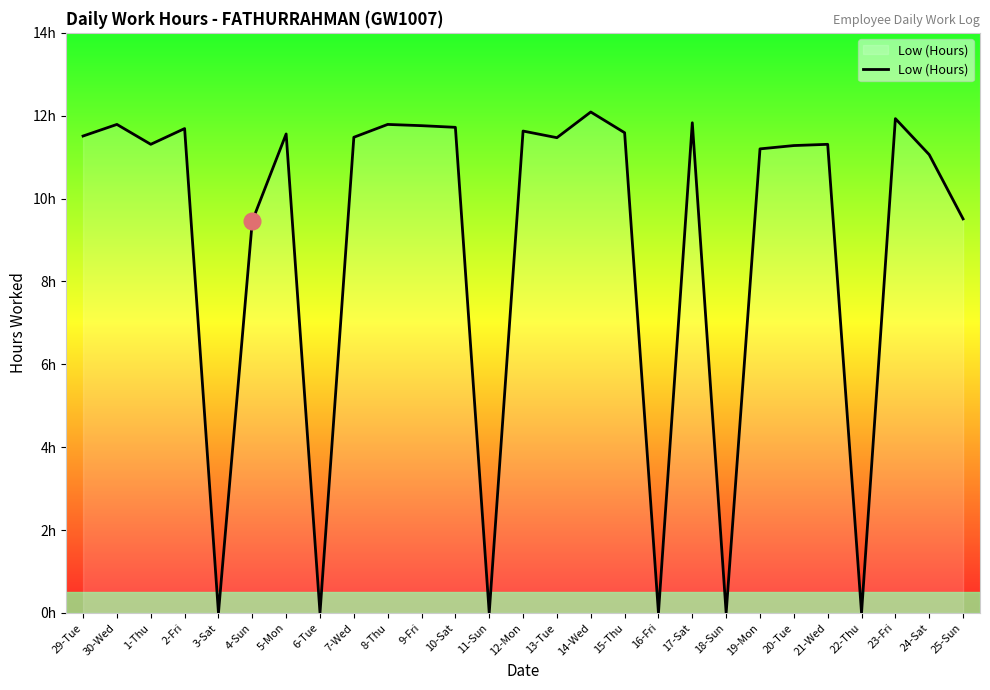

List the labels in order of value, largest first.

14-Wed, 23-Fri, 17-Sat, 30-Wed, 8-Thu, 9-Fri, 10-Sat, 2-Fri, 12-Mon, 15-Thu, 5-Mon, 29-Tue, 7-Wed, 13-Tue, 1-Thu, 21-Wed, 20-Tue, 19-Mon, 24-Sat, 25-Sun, 4-Sun, 3-Sat, 6-Tue, 11-Sun, 16-Fri, 18-Sun, 22-Thu